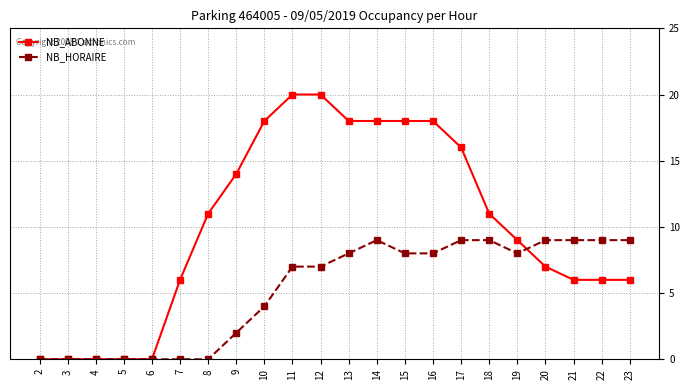

True or false: NB_ABONNE and NB_HORAIRE intersect in this chart.

True